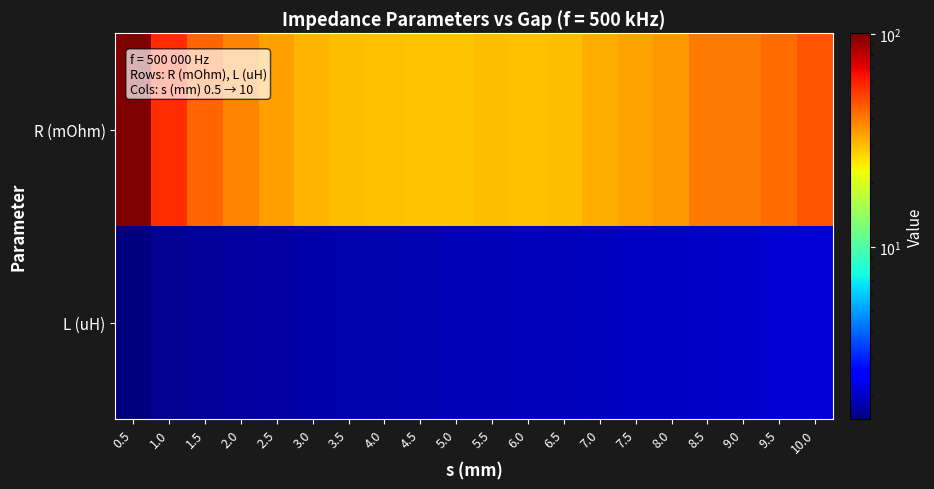

Reading left to right, list all the values displayed in this chart.

R (mOhm): 0.5=101.0	1.0=56.8	1.5=44.5	2.0=38.0	2.5=34.0	3.0=31.1	3.5=30.0	4.0=29.2	4.5=28.9	5.0=28.8	5.5=30.1	6.0=29.3	6.5=29.7	7.0=32.1	7.5=33.8	8.0=35.1	8.5=39.9	9.0=40.2	9.5=43.0	10.0=47.1
L (uH): 0.5=1.5	1.0=1.7	1.5=1.7	2.0=1.7	2.5=1.8	3.0=1.8	3.5=1.8	4.0=1.8	4.5=1.9	5.0=1.9	5.5=1.9	6.0=1.9	6.5=1.9	7.0=2.0	7.5=2.0	8.0=2.0	8.5=2.0	9.0=2.1	9.5=2.1	10.0=2.1